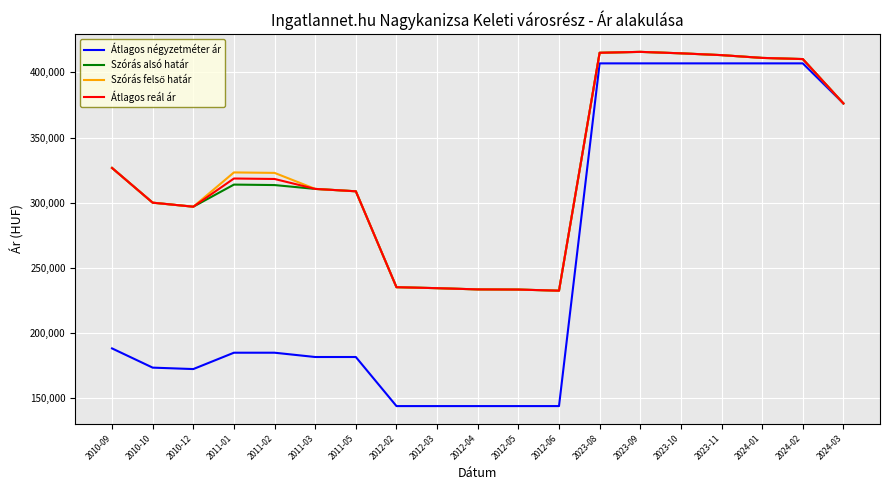

Which series has the widest spread of values?

Átlagos négyzetméter ár